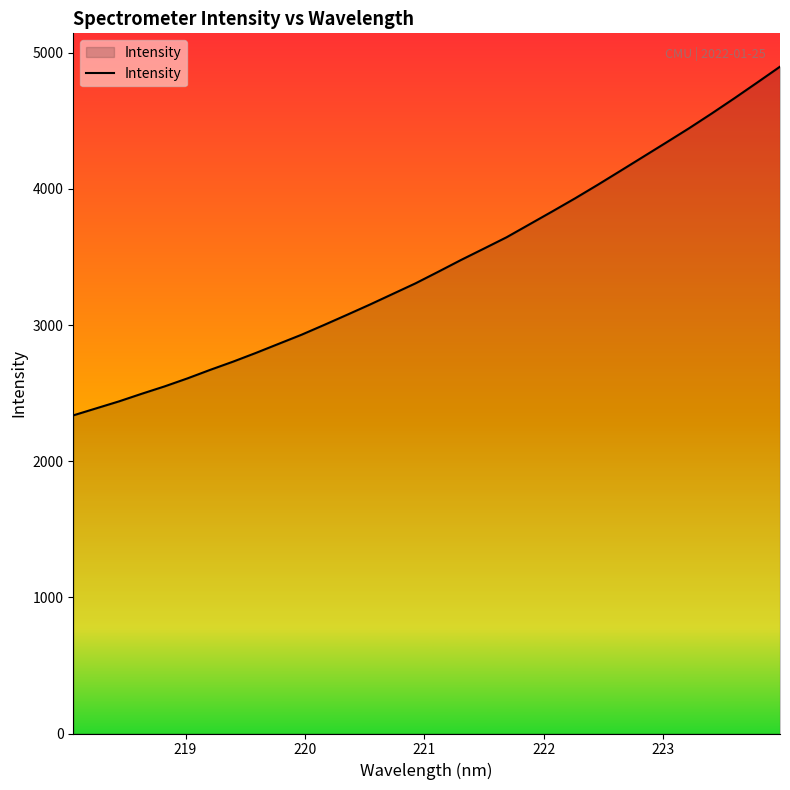

What is the maximum value shown in the chart?

4898.4